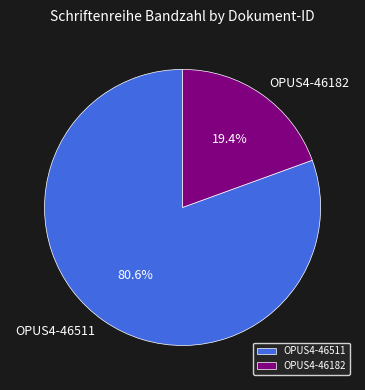

Which slice is the smallest?

OPUS4-46182